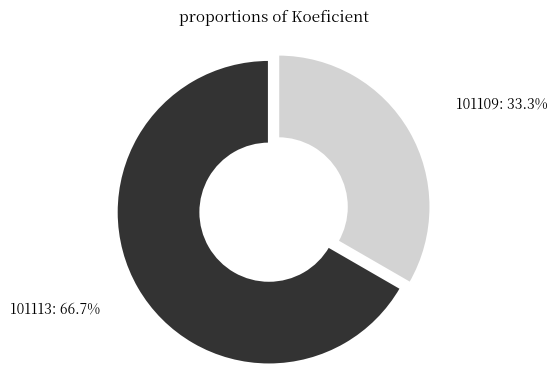

How many segments does this pie chart have?

2